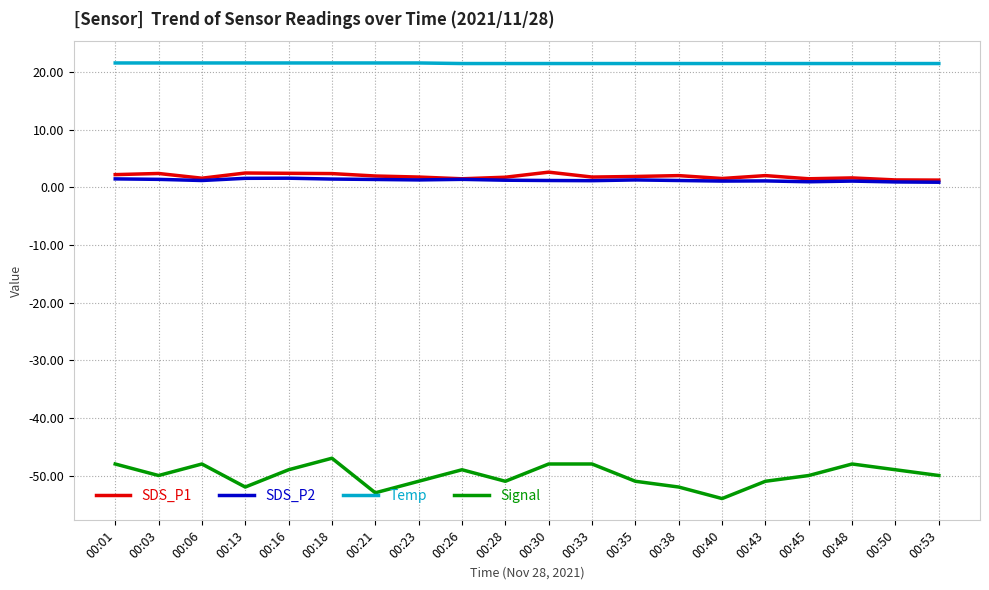

Does the chart have visible grid lines?

Yes